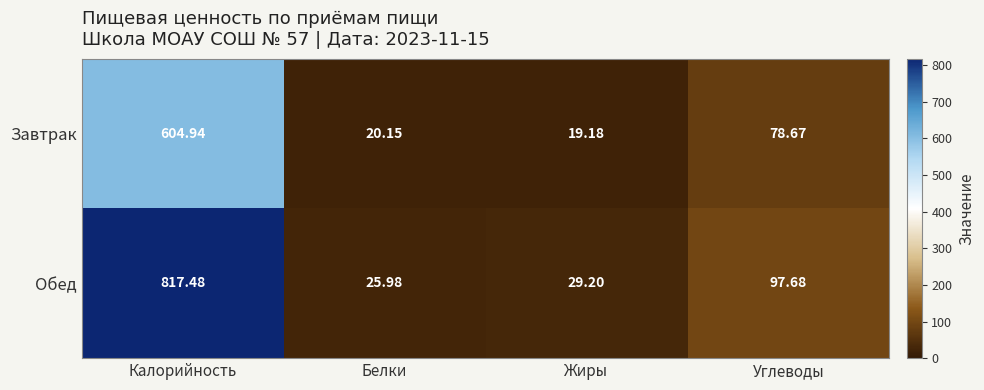

Between Калорийность and Углеводы, which series saw the biggest shift?

Обед